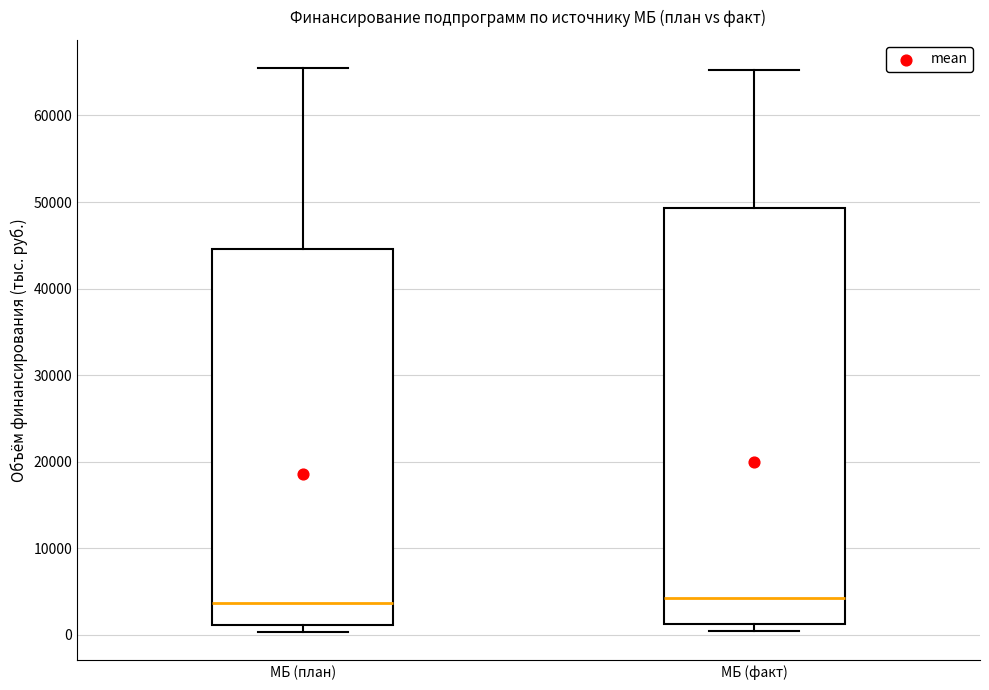

Reading left to right, read every box against the y-axis: the position of its median line, the range the box covers, and the ends of its whiskers. The values are not printed on the chart, so give them approximately, as read against the axis.

МБ (план): median 4000, box 1000 to 45000, whiskers 0 to 65000
МБ (факт): median 4000, box 1000 to 49000, whiskers 0 to 65000